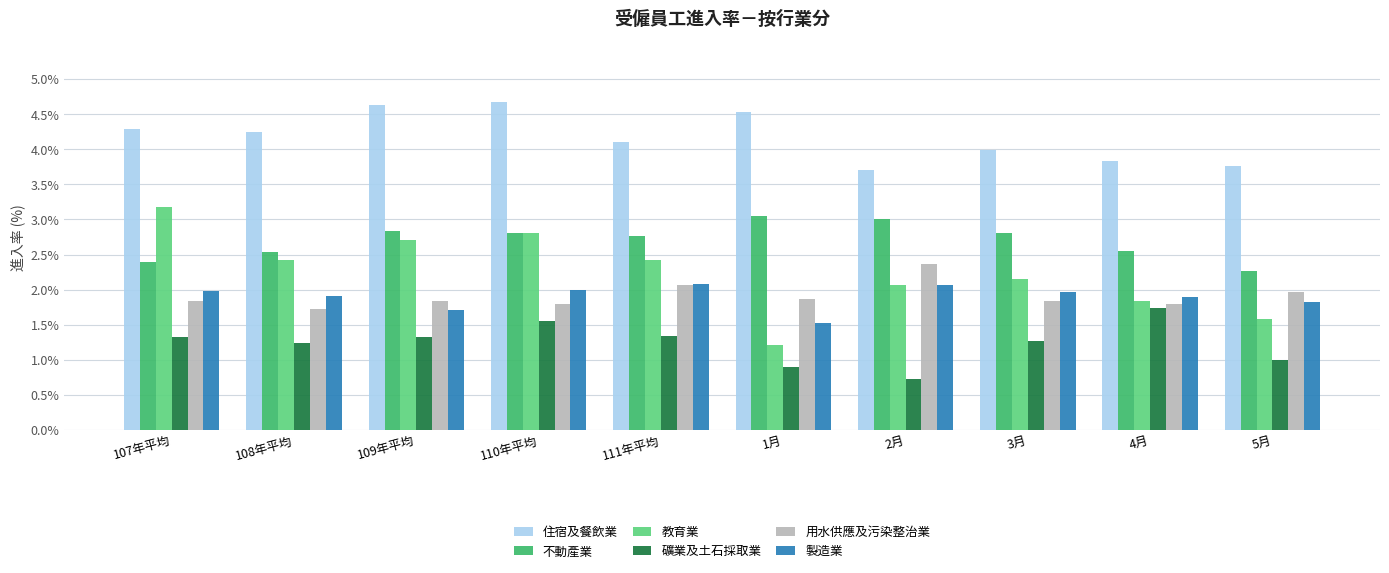

What is the difference between the highest and lowest values at 109年平均?

3.3